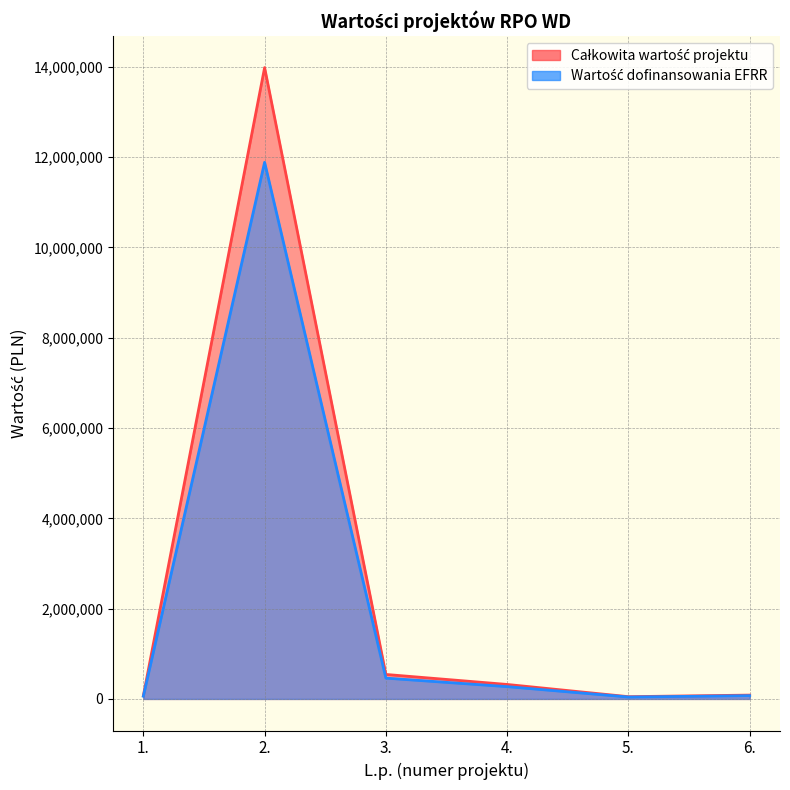

What is the difference between the maximum and minimum values in the Całkowita wartość projektu series?

11844852.0